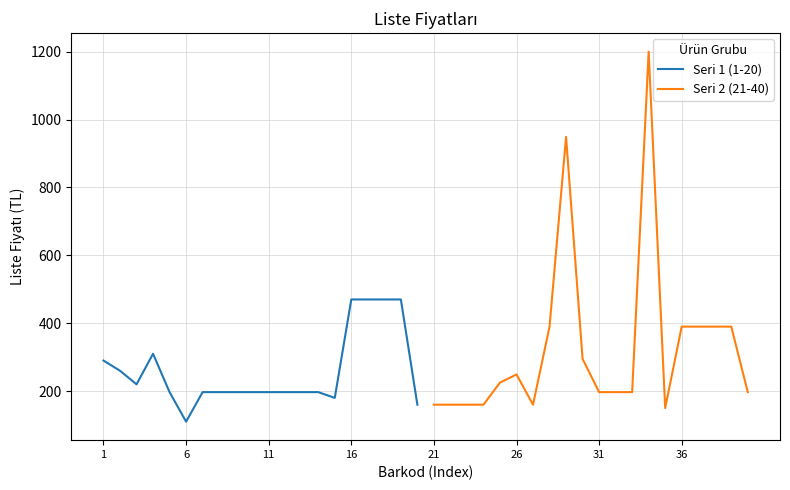

The value of Seri 1 (1-20) at 6 is 391. True or false?

False